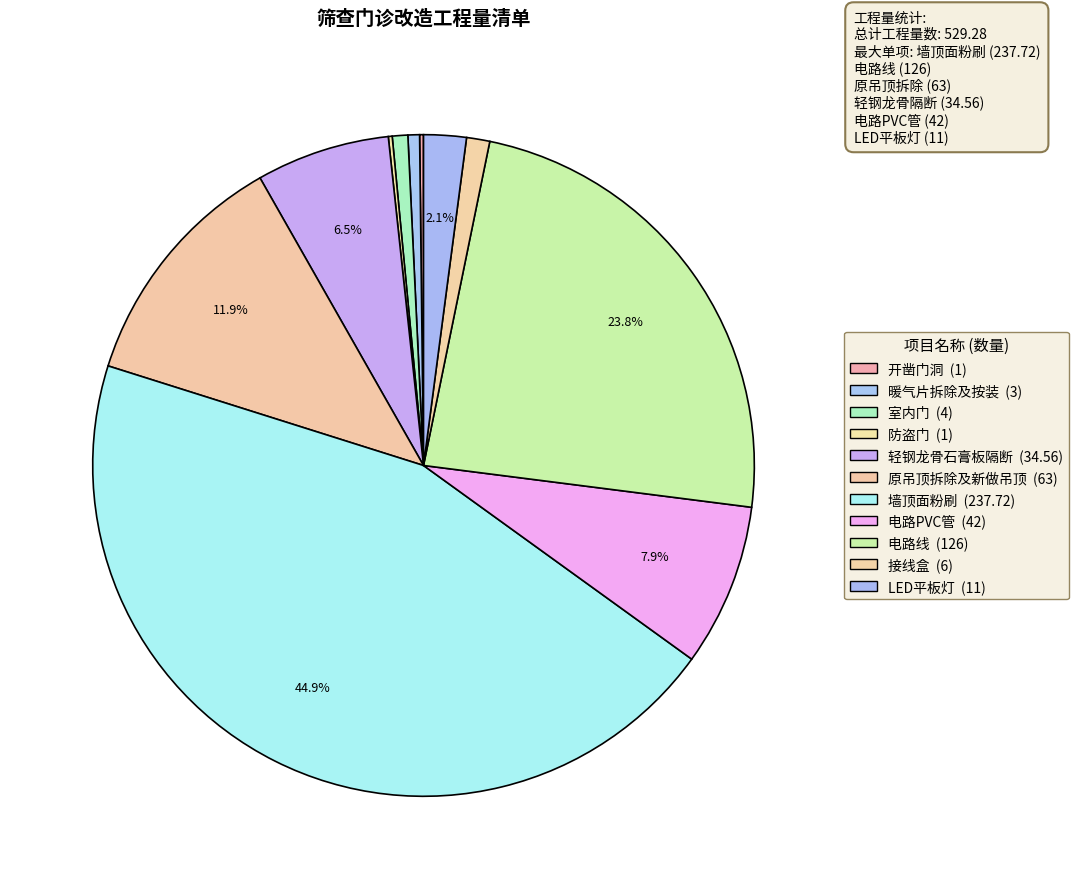

What is the smallest slice in the pie chart?

开凿门洞